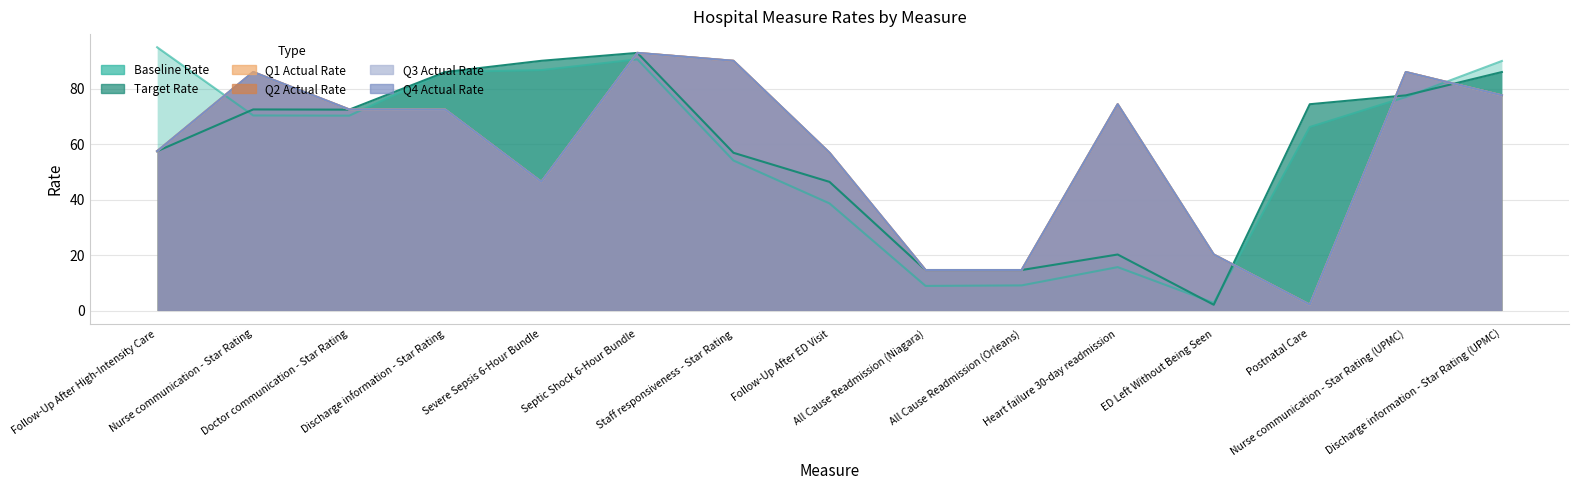

How many data points in Q2 Actual Rate are less than 72?

7